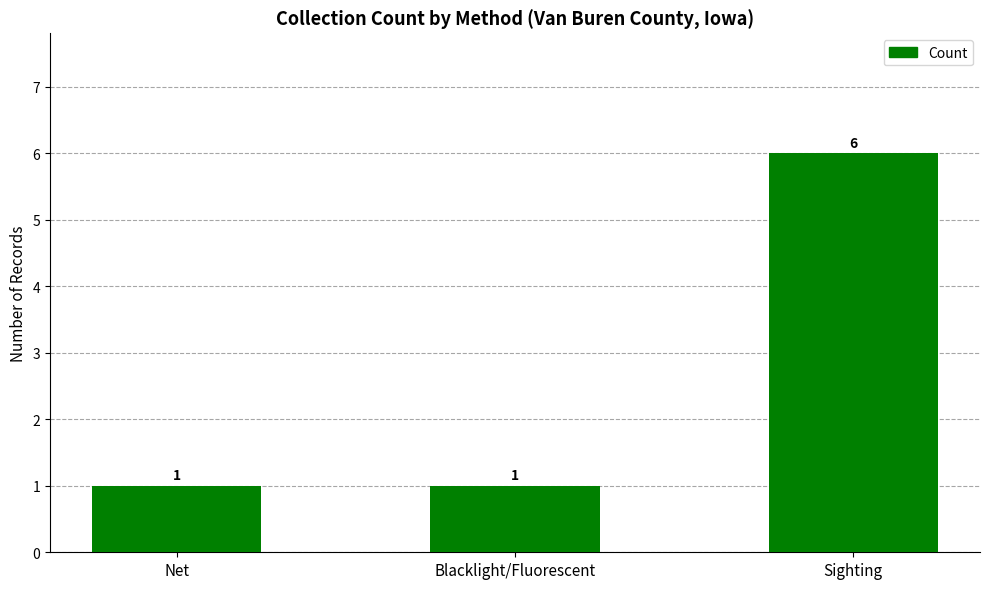

How many values are between 1 and 6?

3